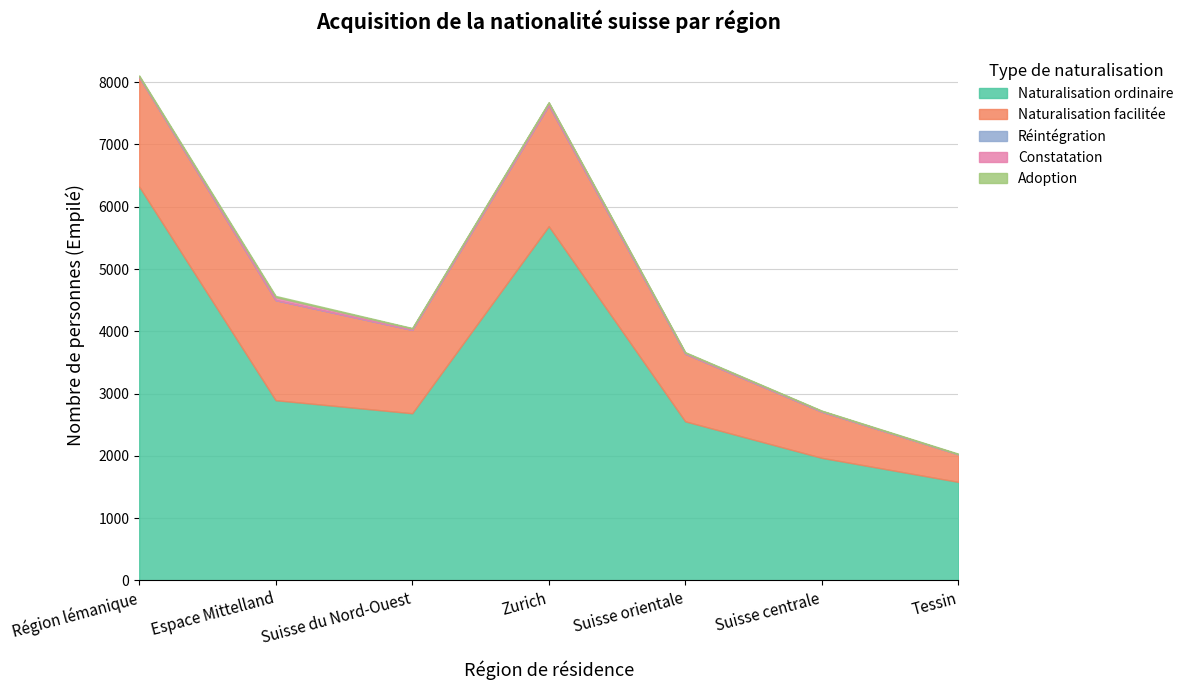

Which series has the widest spread of values?

Naturalisation ordinaire